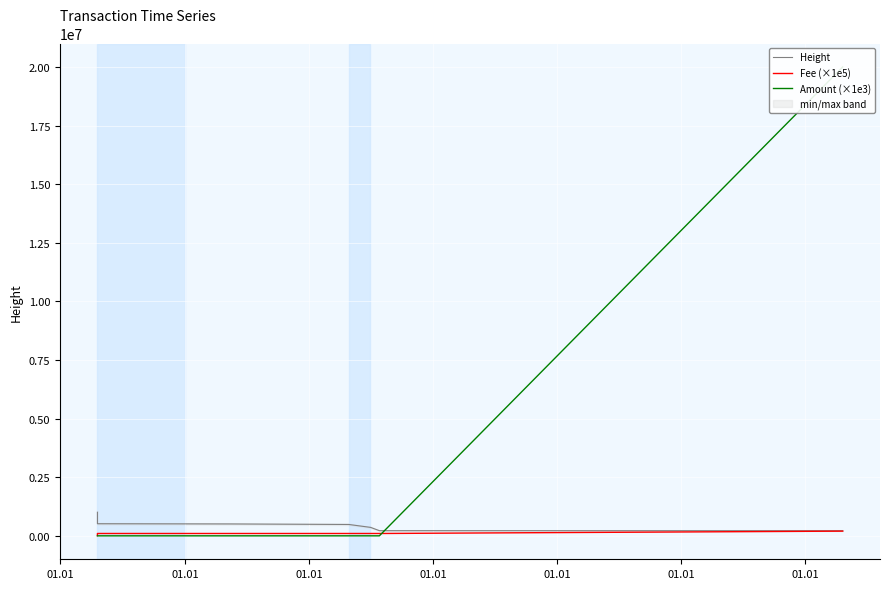

What is the highest value of the Height series?

1005560